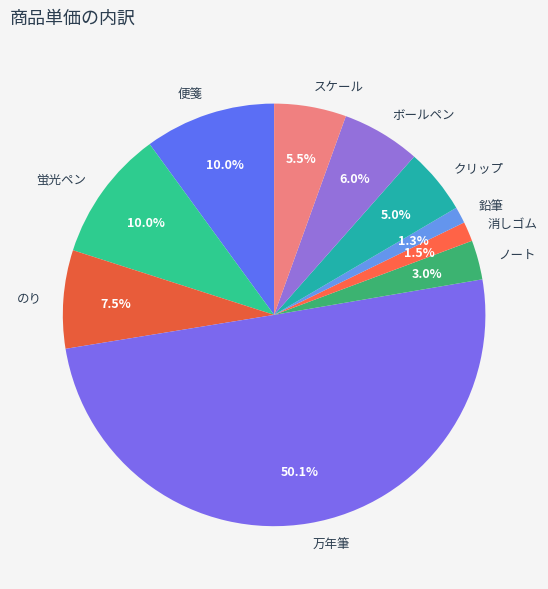

What is the majority slice?

万年筆